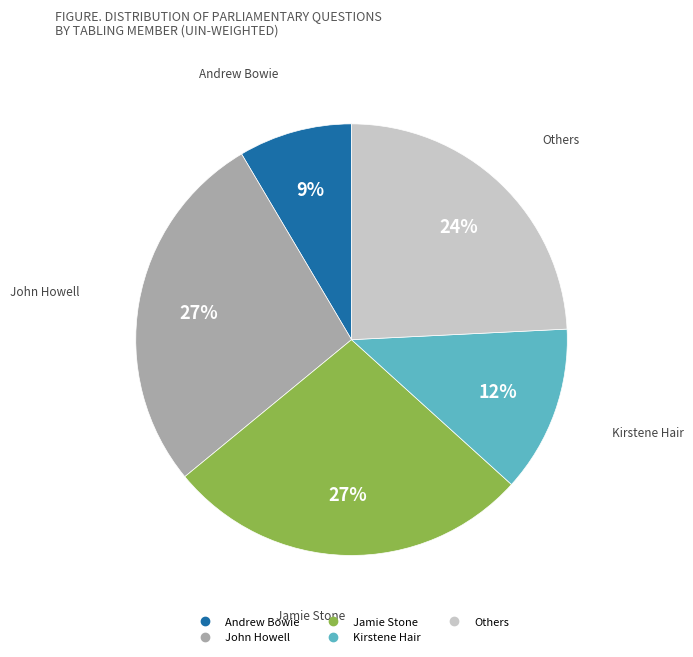

Is there any slice that represents more than half of the pie?

No